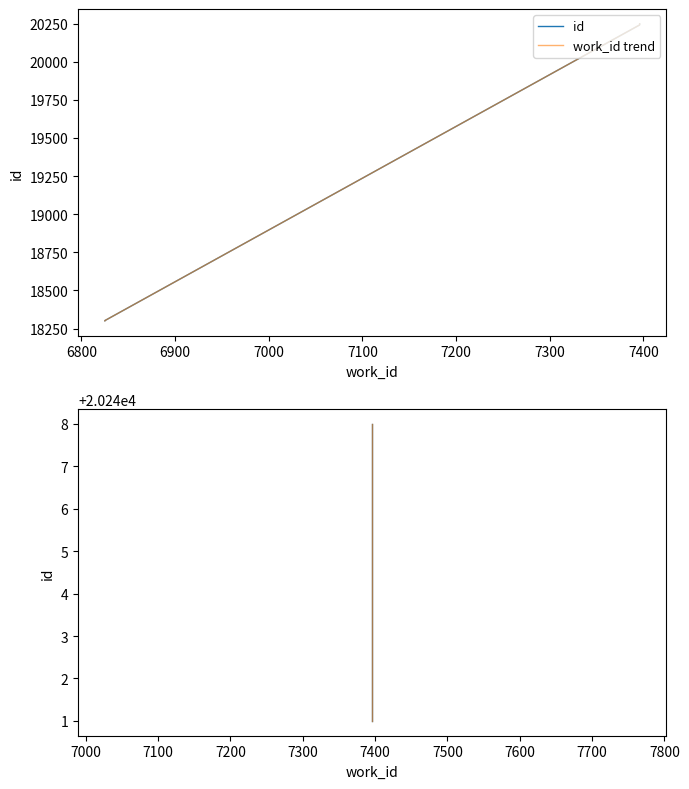

Is it true that id equals 29235 at 7400?

False